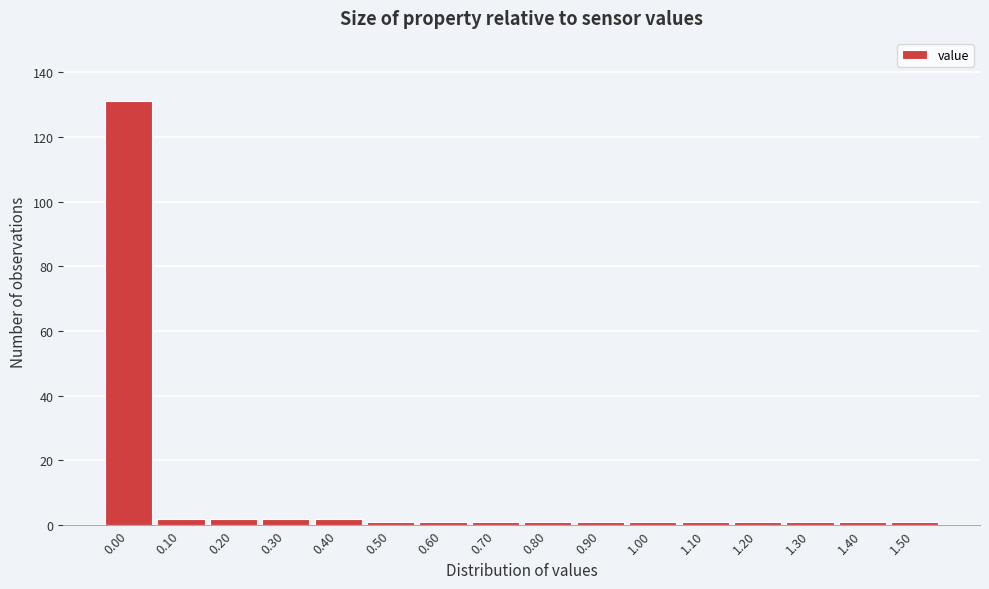

Reading left to right, list all the values displayed in this chart.

0.00=131	0.10=2	0.20=2	0.30=2	0.40=2	0.50=1	0.60=1	0.70=1	0.80=1	0.90=1	1.00=1	1.10=1	1.20=1	1.30=1	1.40=1	1.50=1